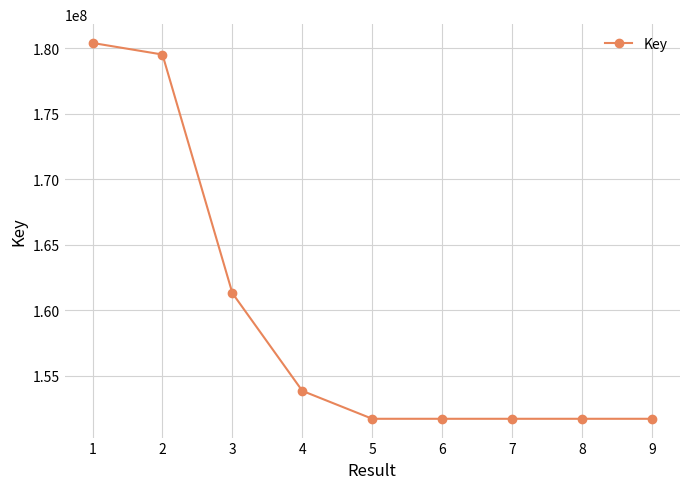

Is this an area chart (filled region under the line)?

No